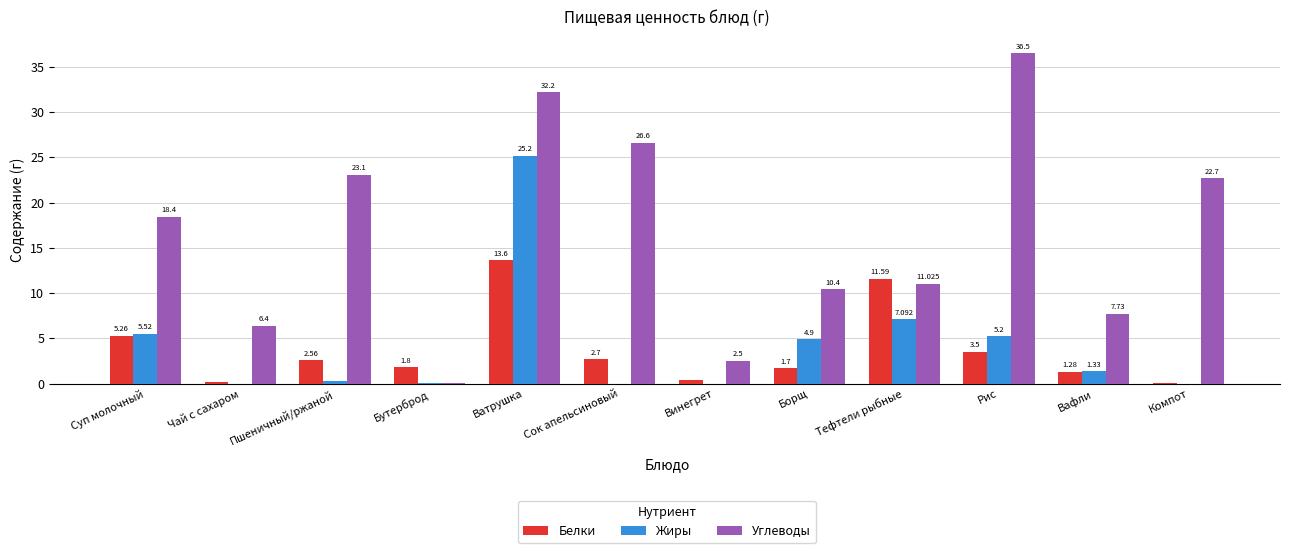

Which series has the widest spread of values?

Углеводы